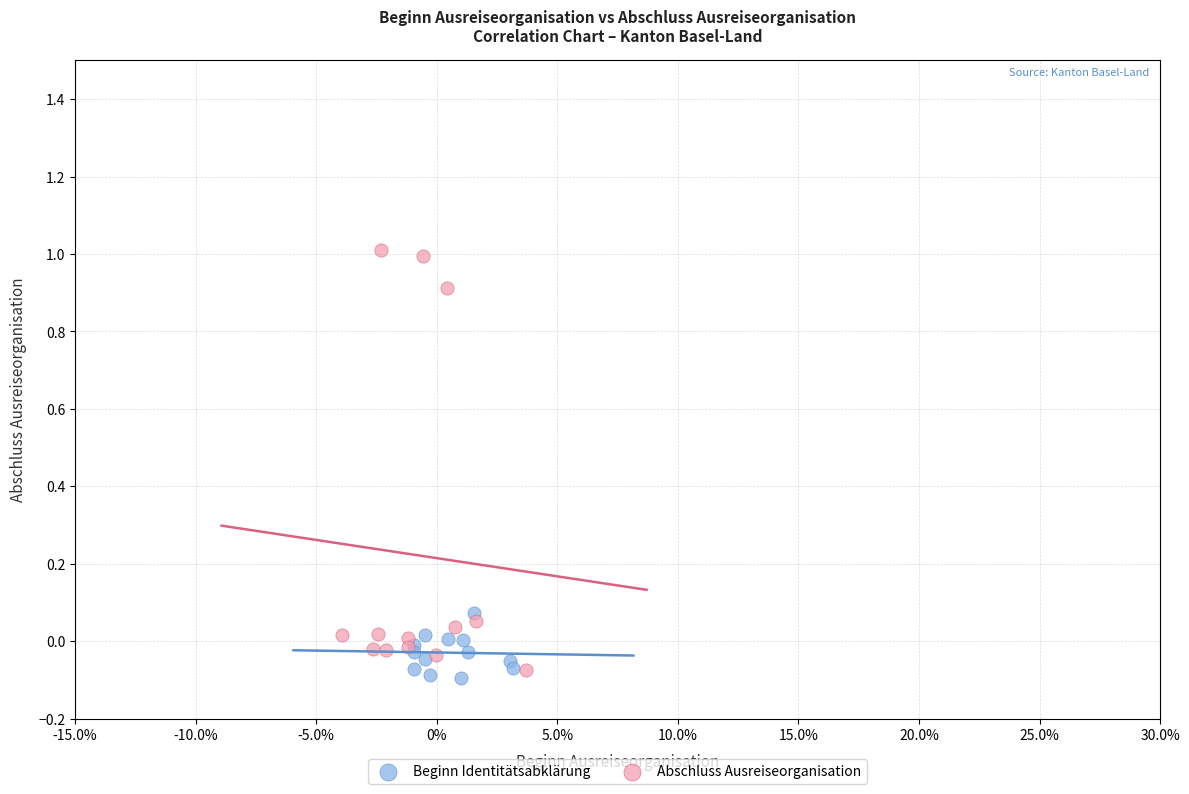

Which series has the largest Y range (max minus min)?

Abschluss Ausreiseorganisation